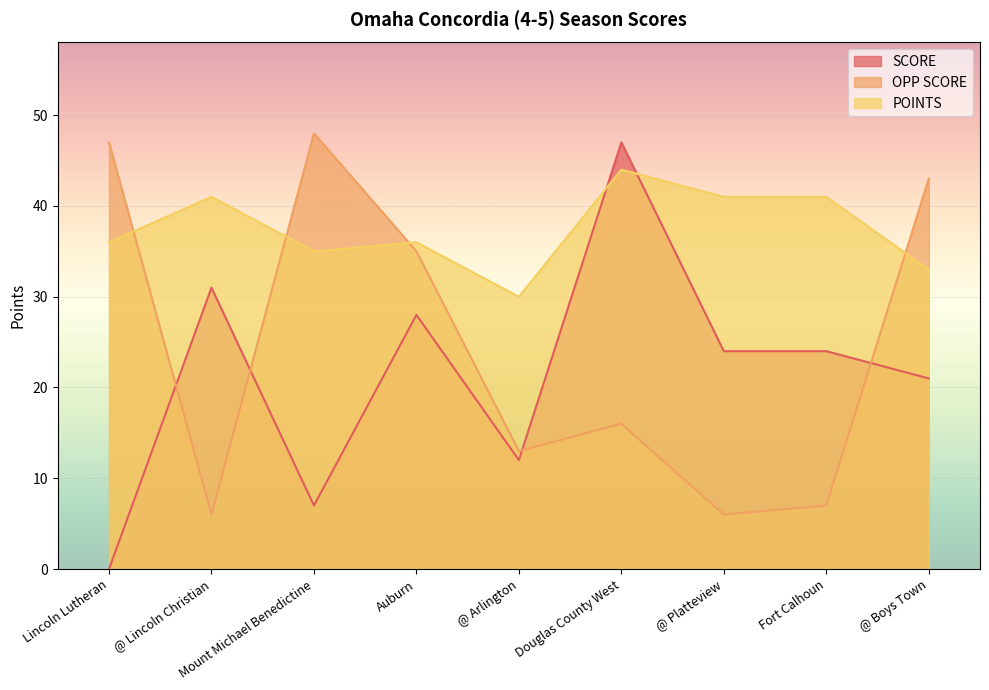

Is the value of SCORE at @ Platteview greater than the value of OPP SCORE at Auburn?

No